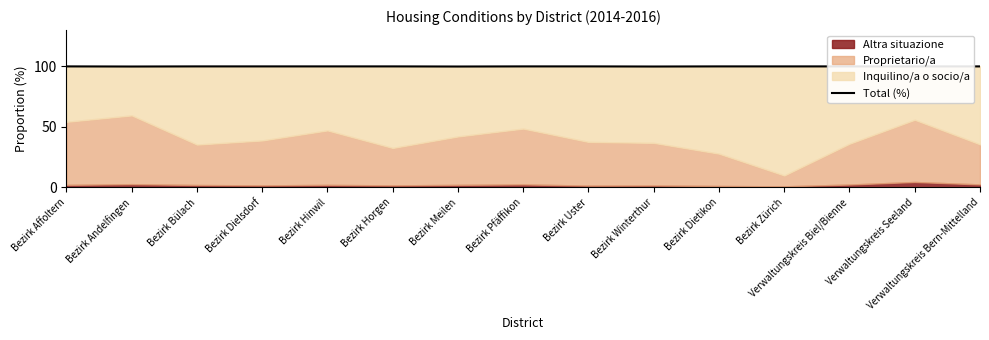

What is the difference between the values at Verwaltungskreis Biel/Bienne and Bezirk Meilen?

0.1